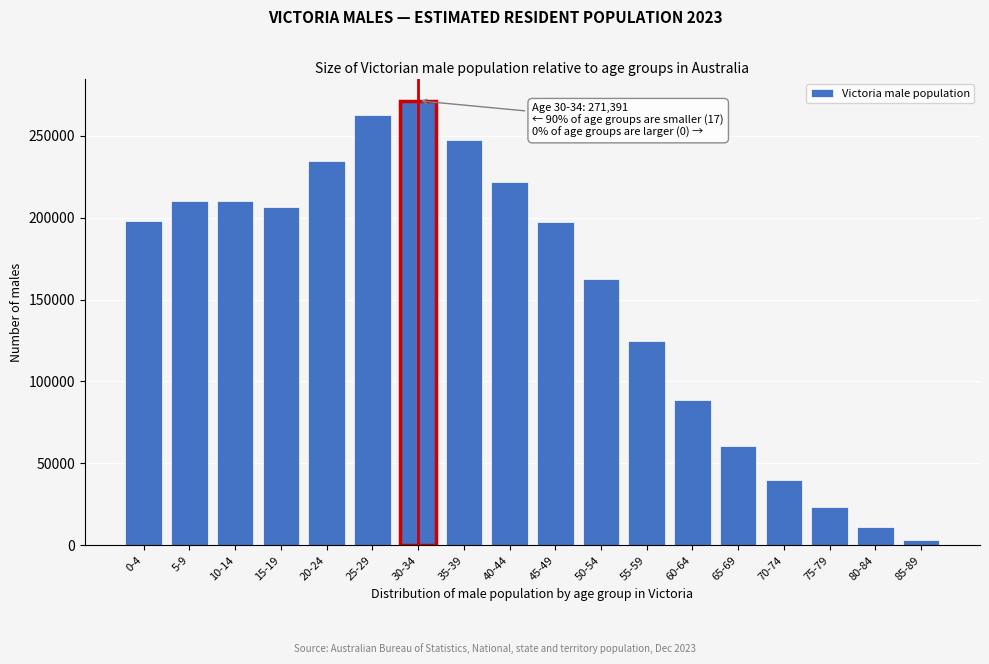

What is the difference between the maximum and minimum values?

268336